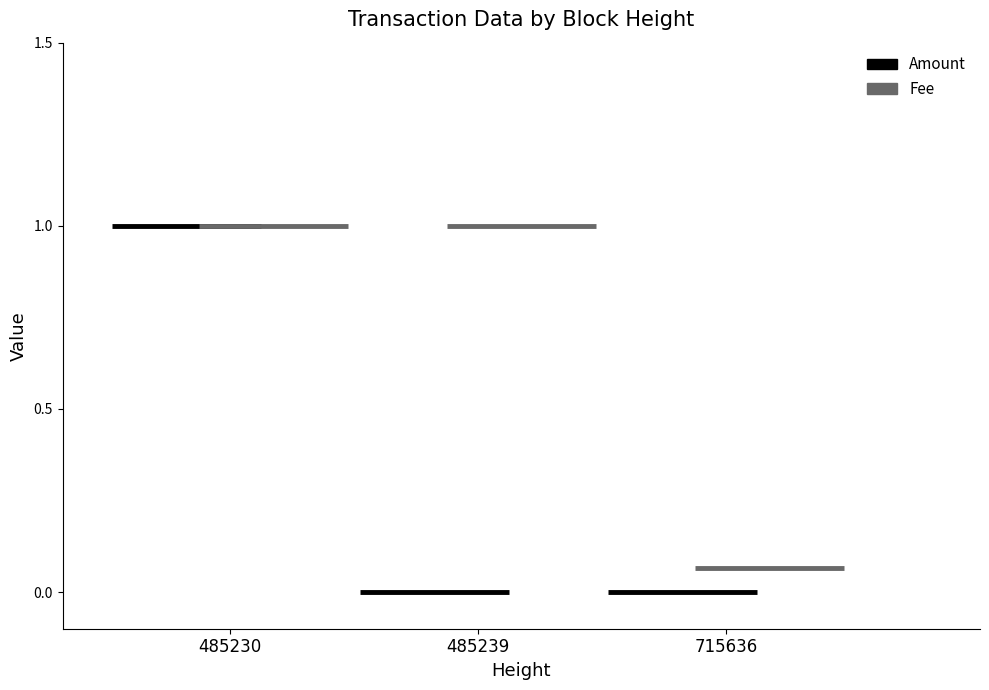

Reading right to left, list all the values displayed in this chart.

Amount: 0.0	0.0	1.0
Fee: 0.1	1.0	1.0